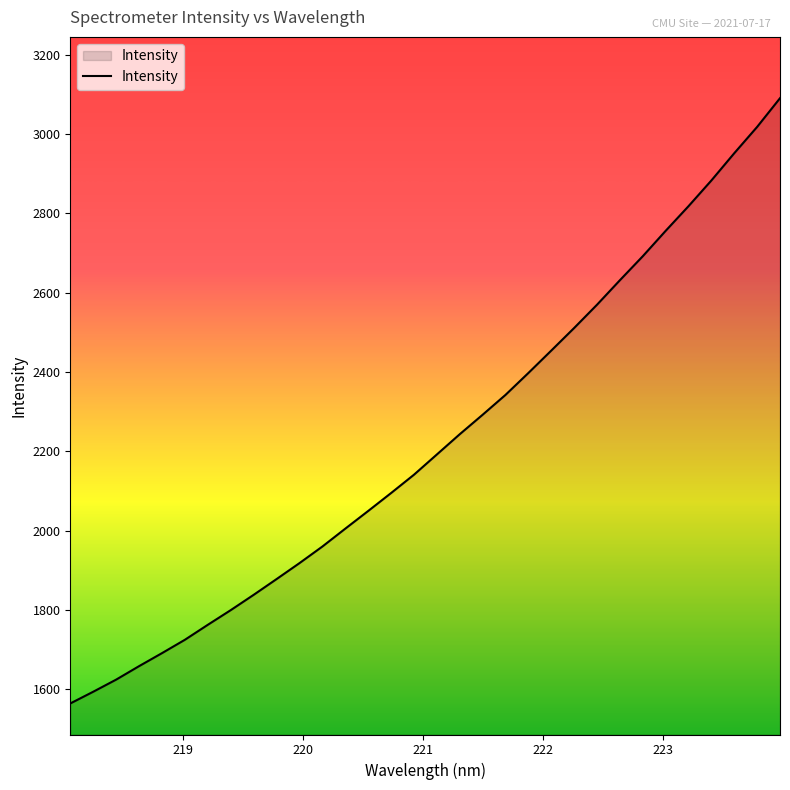

True or false: the data has more than 2 interior local peaks.

False